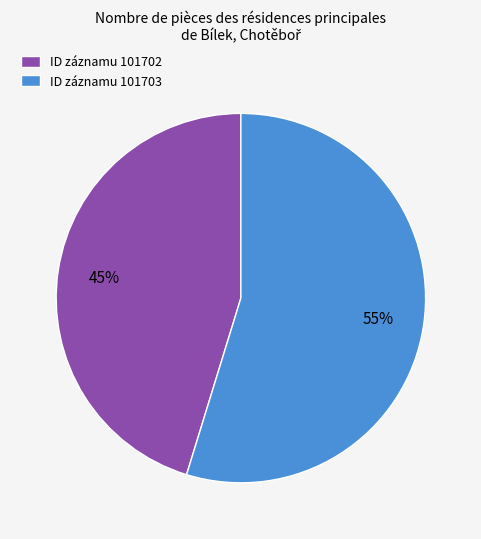

True or false: ID záznamu 101703 accounts for 55% of the total.

True